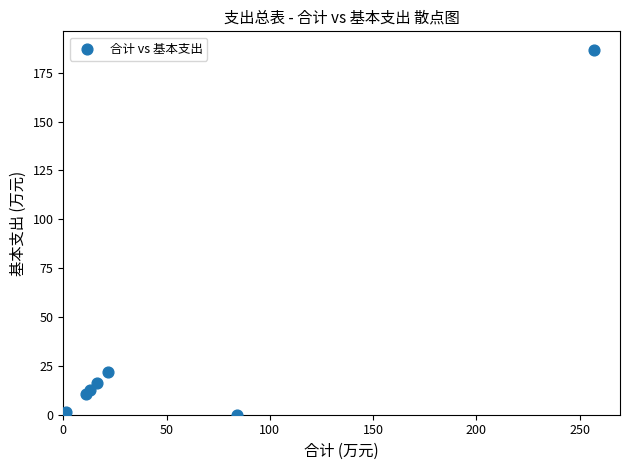

What is the average X value?

57.7